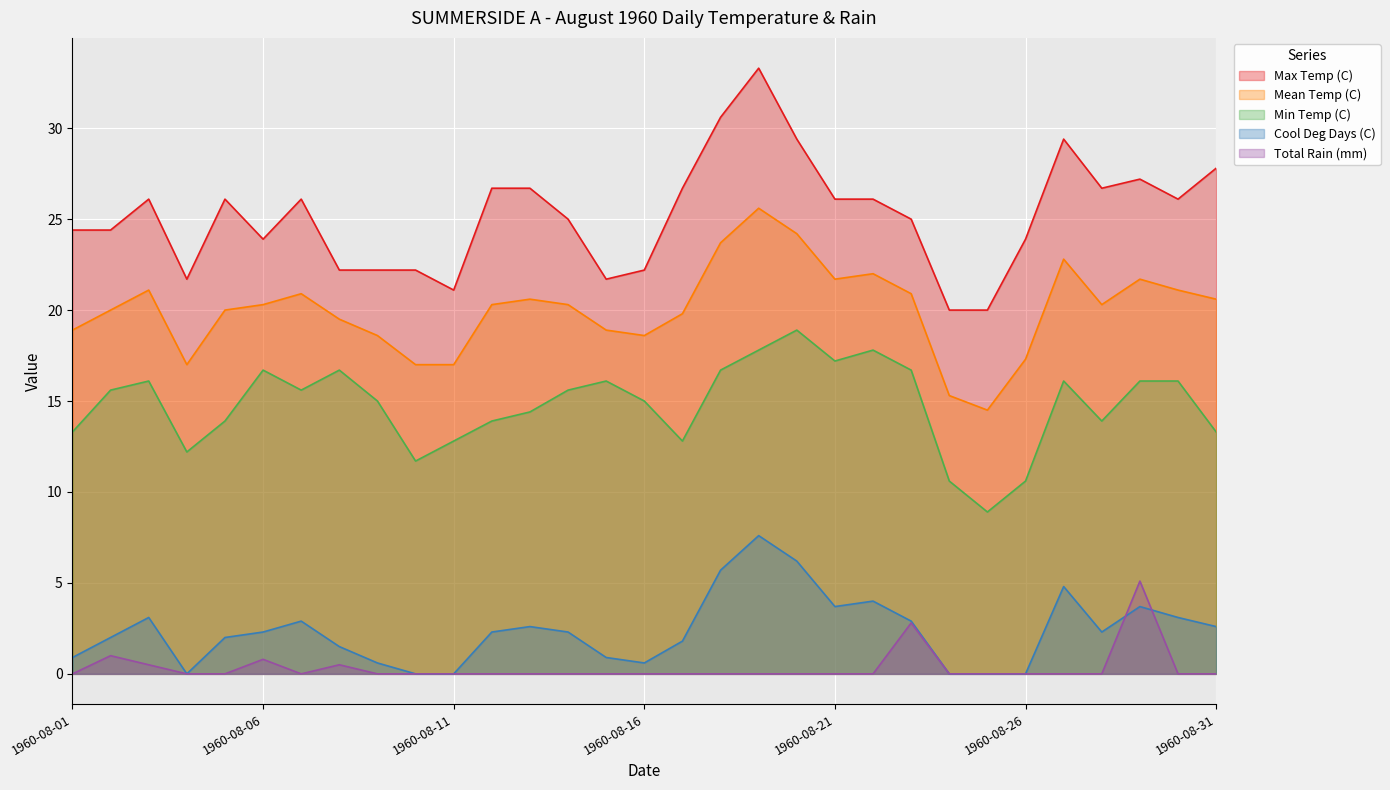

What are all the series names shown in the legend?

Max Temp (C), Mean Temp (C), Min Temp (C), Cool Deg Days (C), Total Rain (mm)